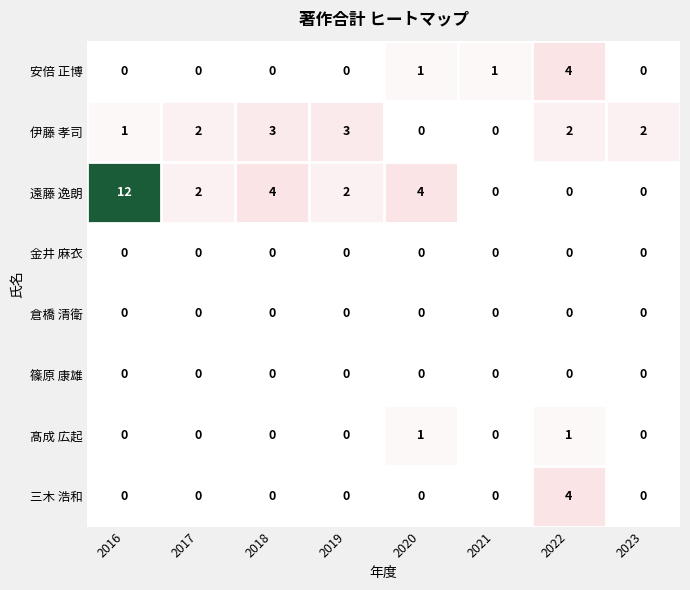

Where does the 遠藤 逸朗 series first go above 2?

2016